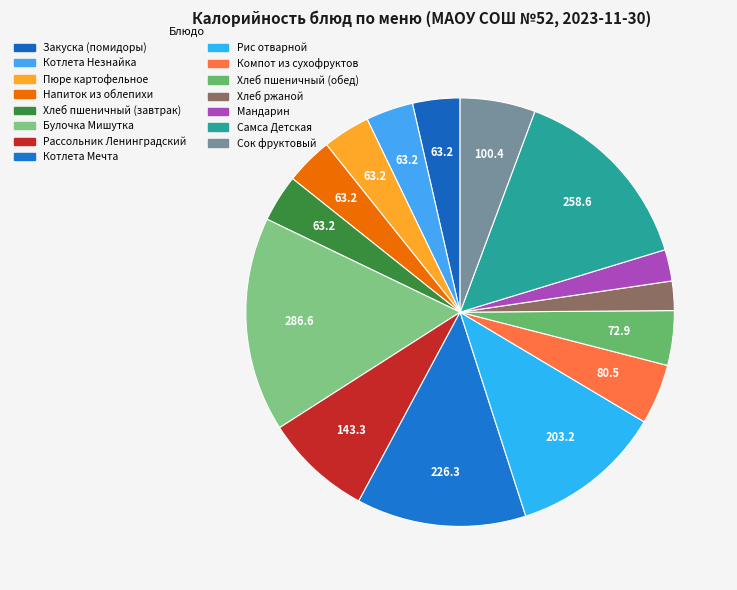

How many slices are in this pie chart?

15